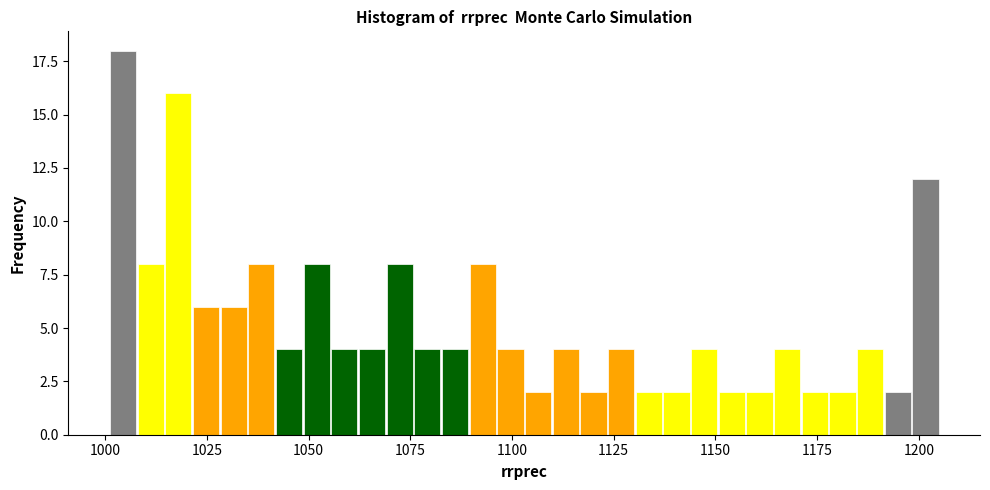

Read against the x-axis, roughly where is the centre of the tallest bar?

1005